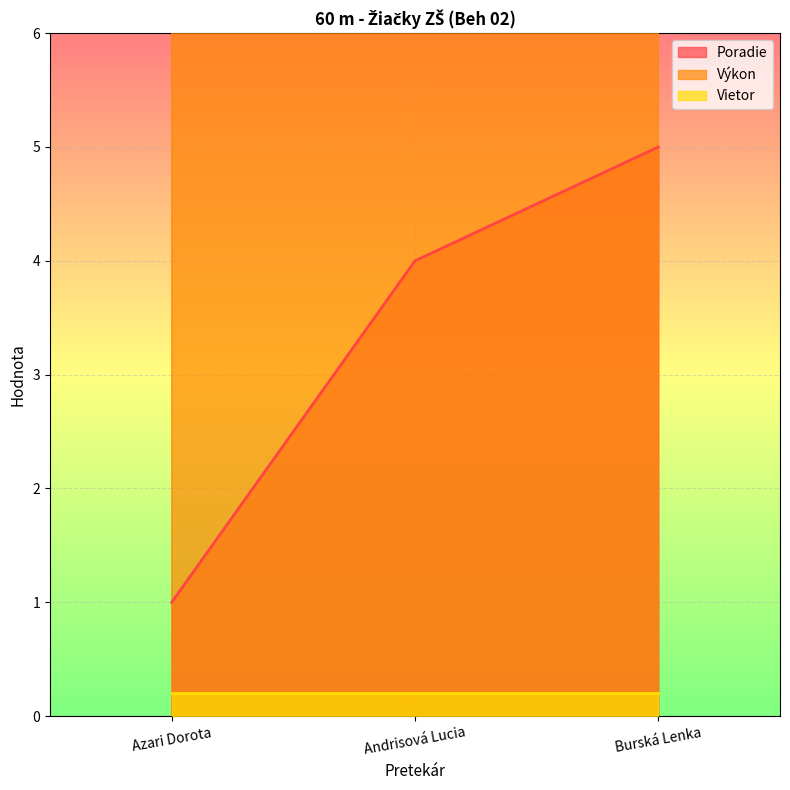

What is the spread (max minus min) of values at Burská Lenka?

3.4